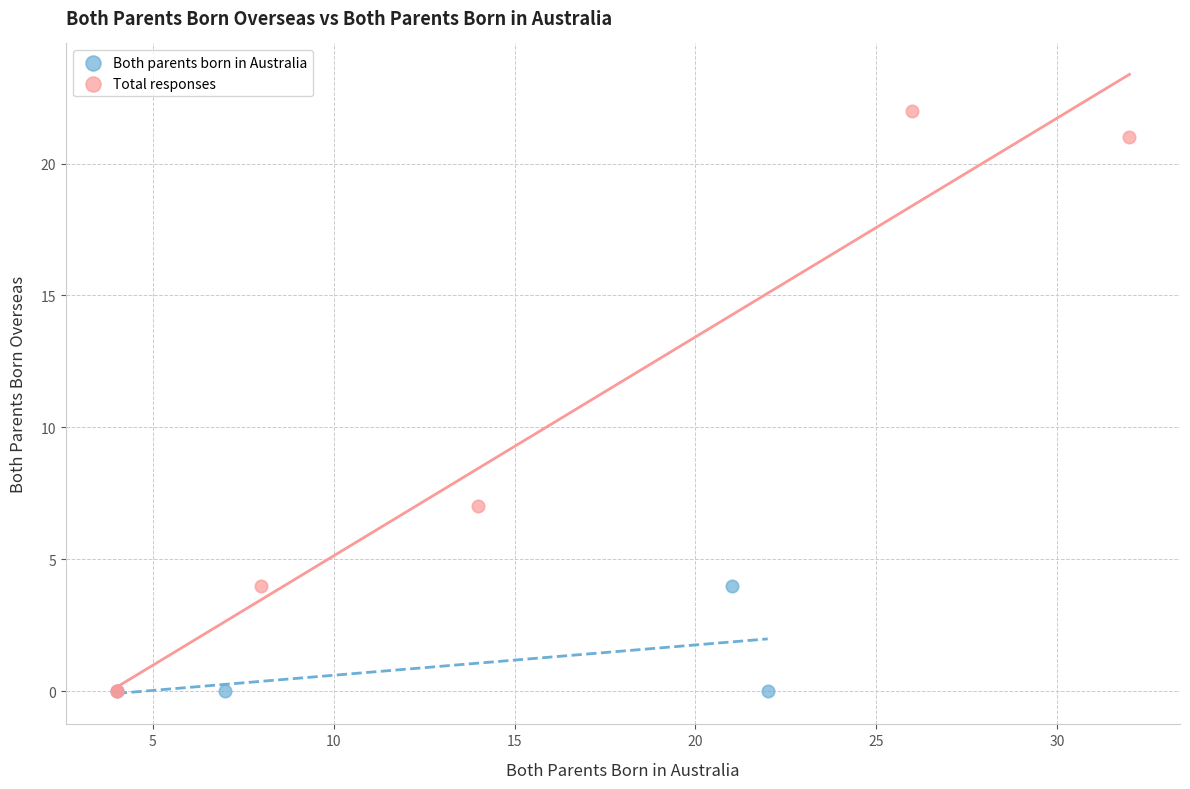

Which series reaches the maximum Y coordinate?

Total responses